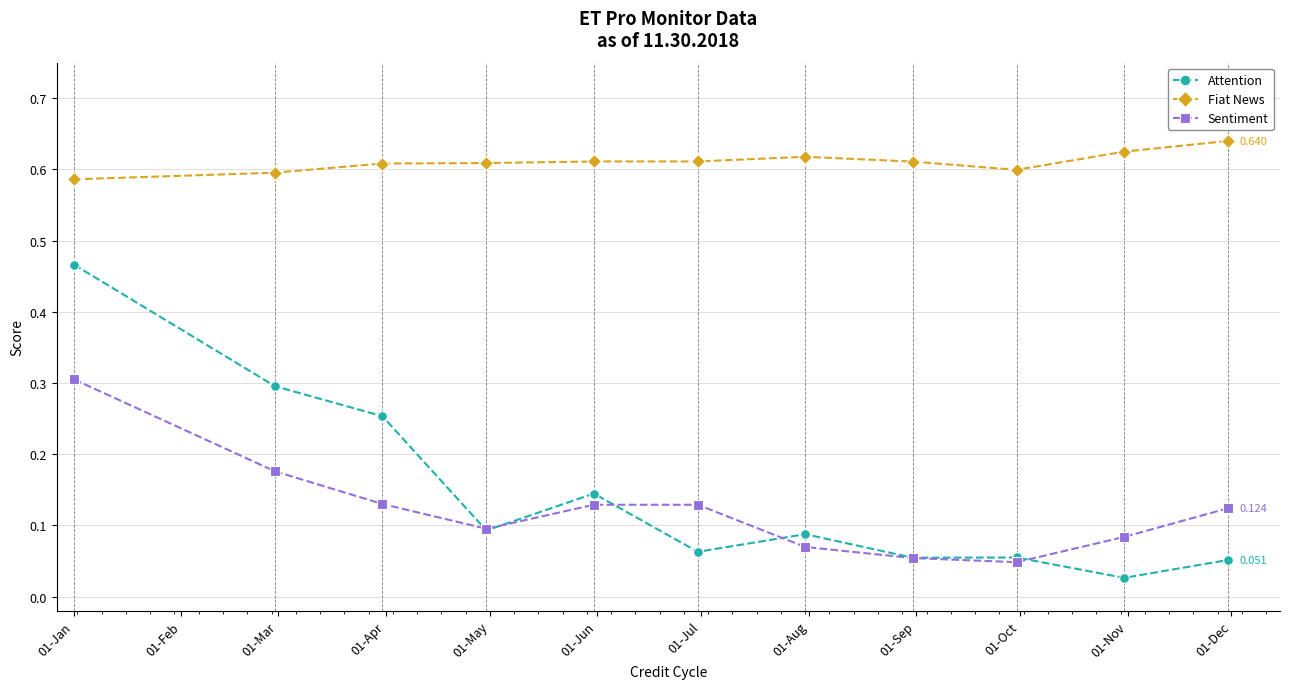

How many distinct data groups are displayed?

3